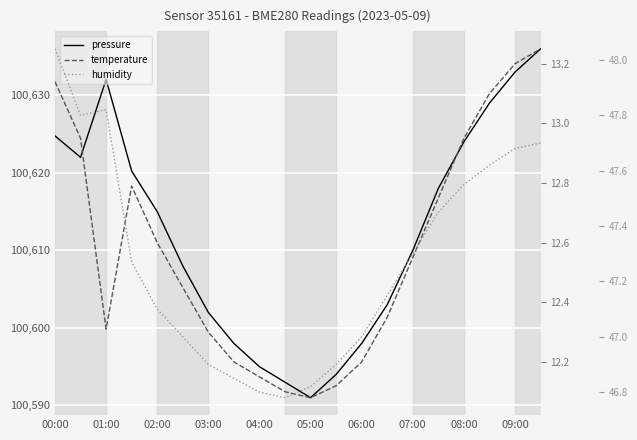

The value of humidity at 00:00 is 48.0. True or false?

True